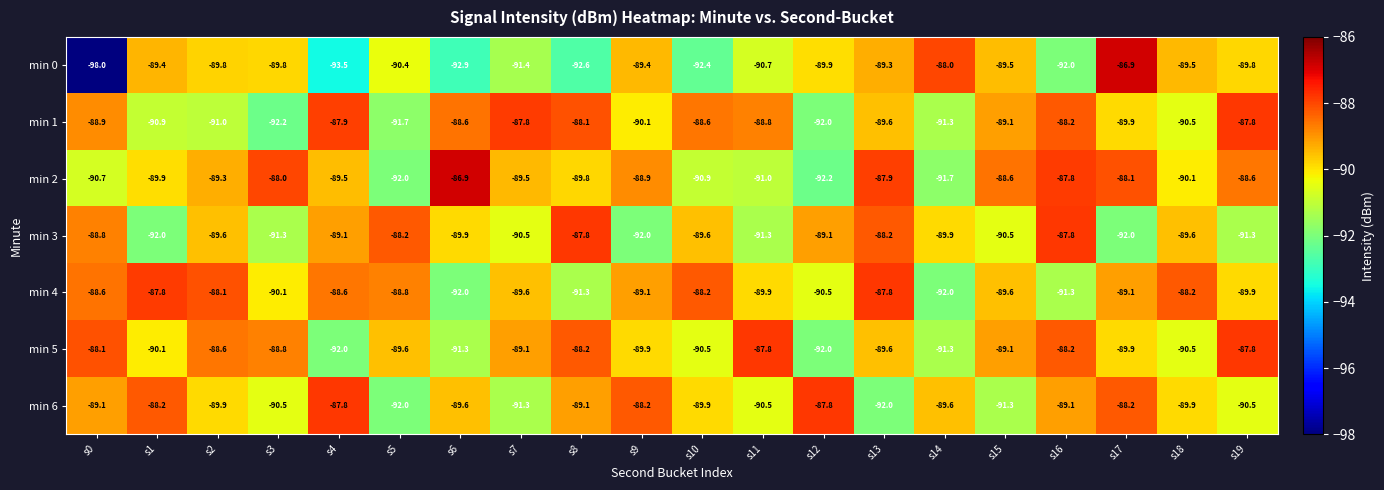

What is the greatest value displayed?

-86.9